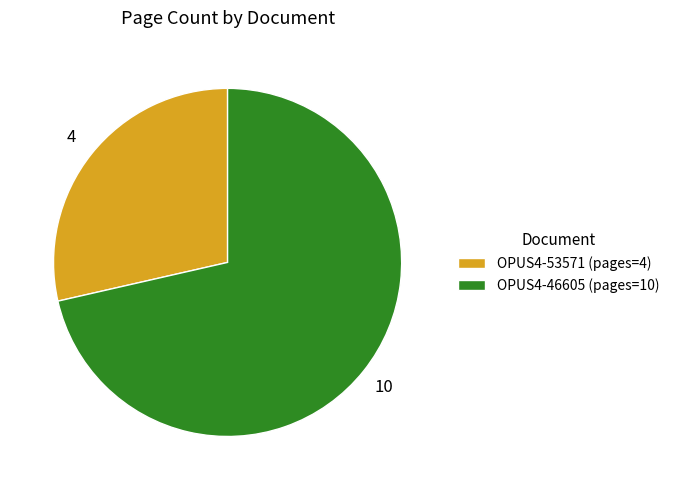

Count the number of slices in the pie.

2